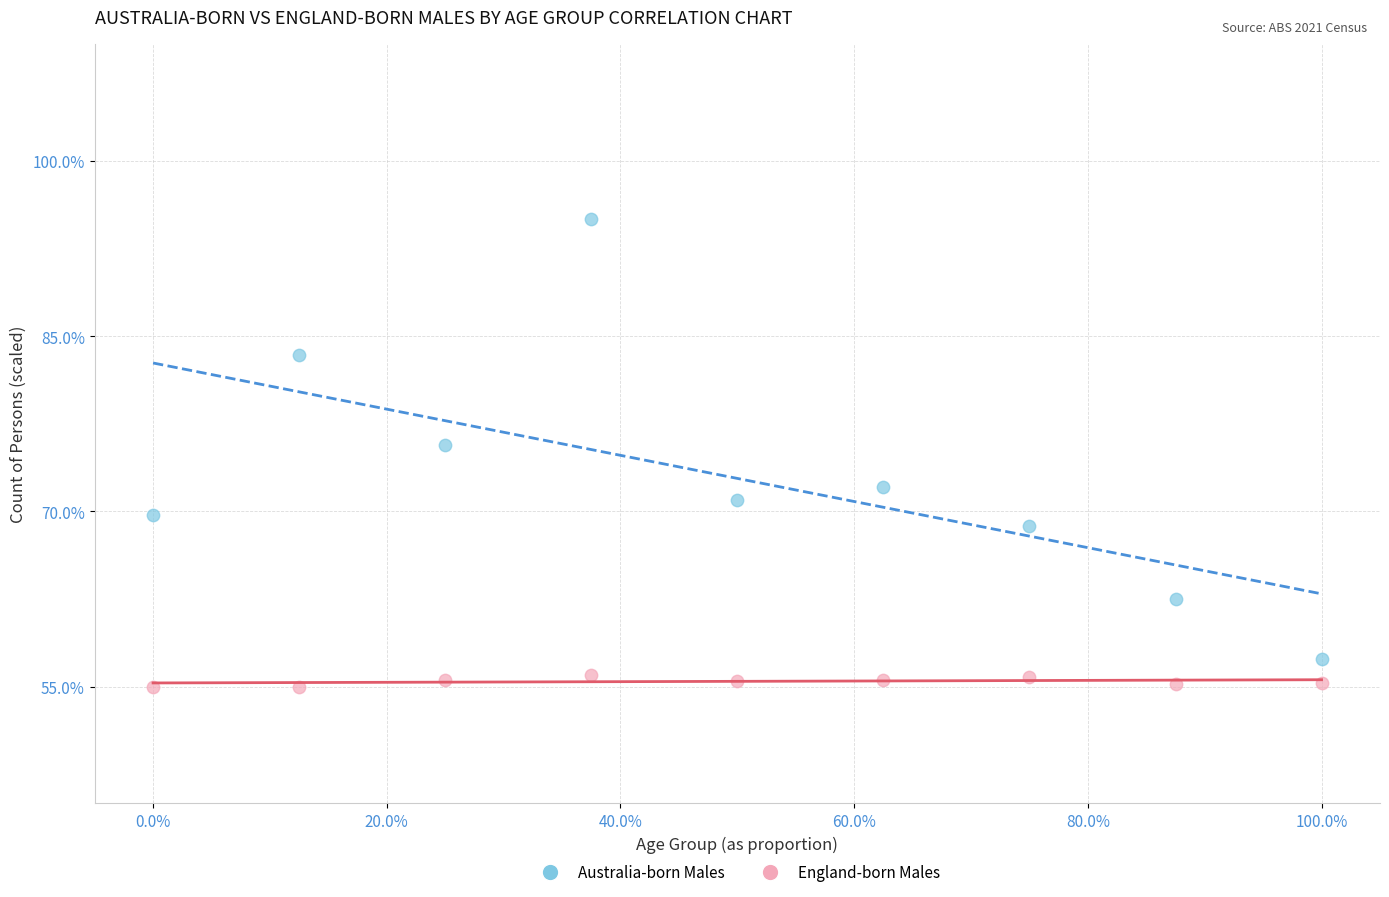

Which series contains the lowest Y value?

England-born Males